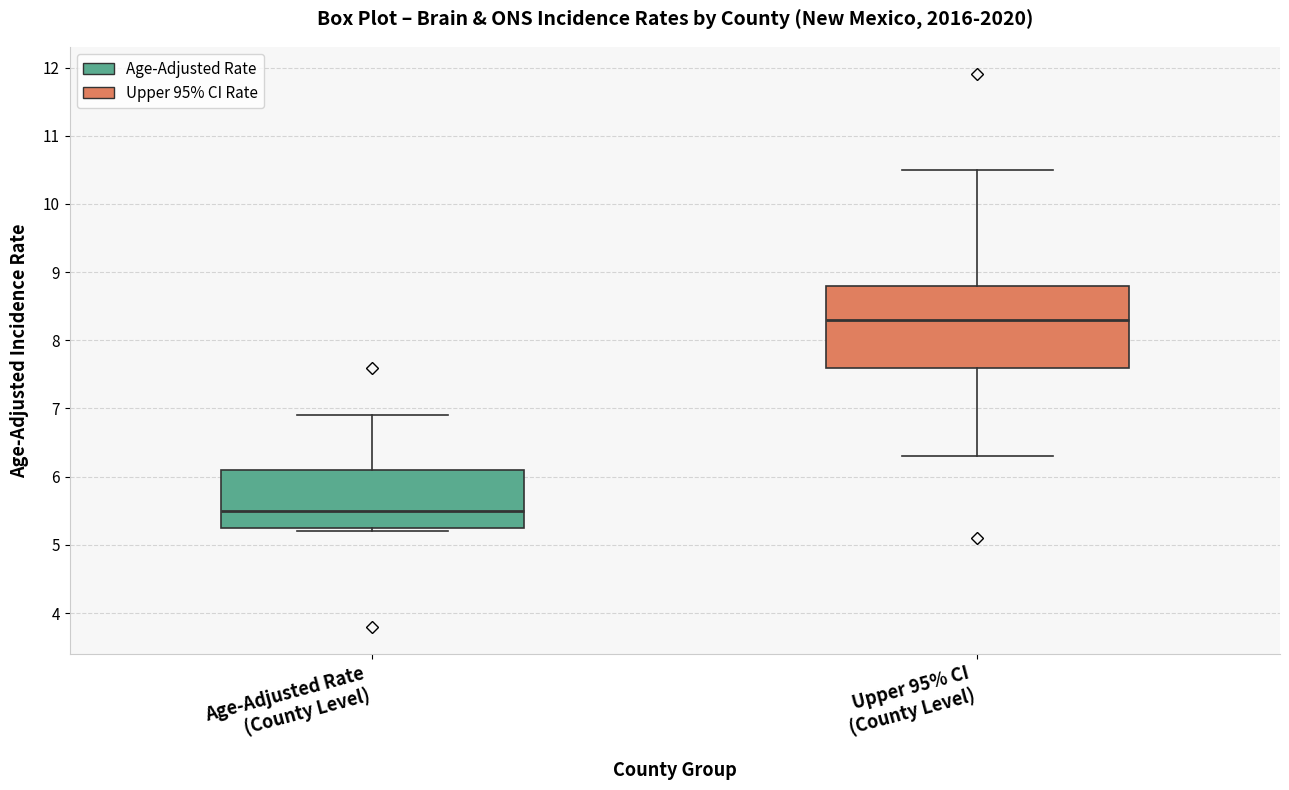

Where is the lower edge of the box for Upper 95% CI (County Level) on the y-axis? The values are not printed on the chart, so give them approximately, as read against the axis.

7.6